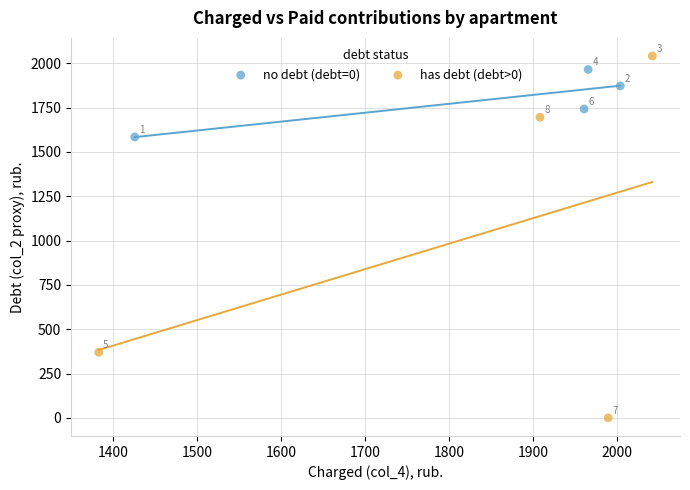

Which series has the largest Y range (max minus min)?

has debt (debt>0)